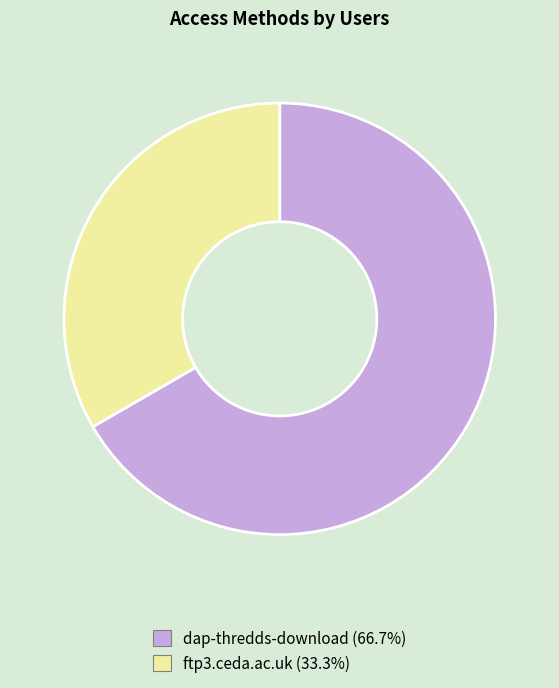

Does ftp3.ceda.ac.uk (33.3%) account for over 50% of the chart?

No